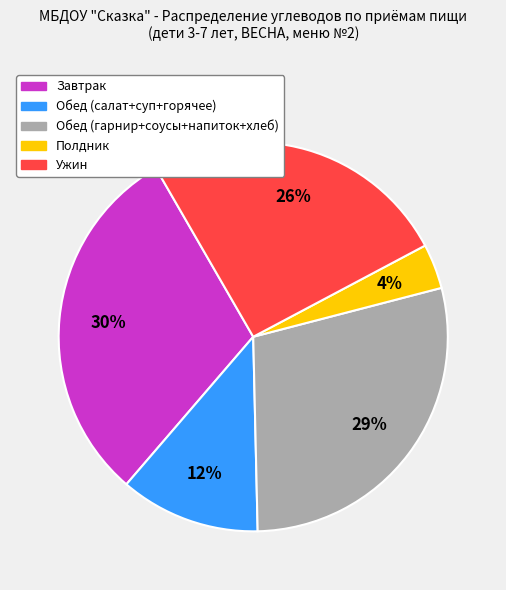

Is there a majority slice in this chart?

No